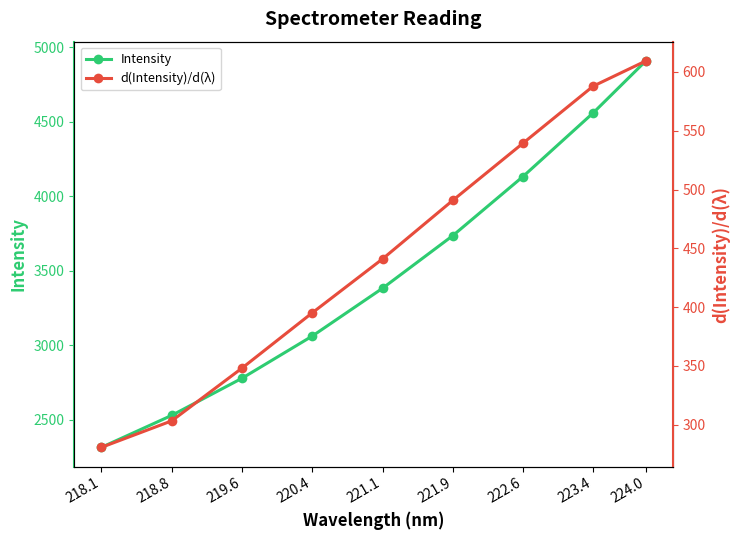

What position from the right is 223.4?

2